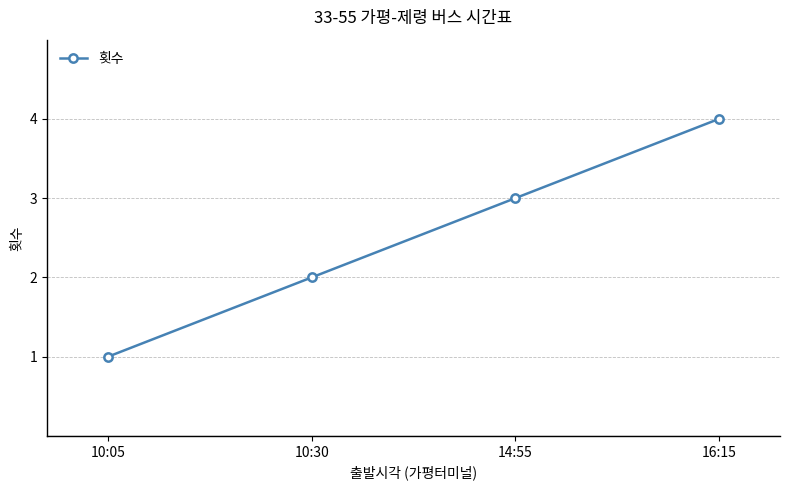

What is the maximum value shown in the chart?

4